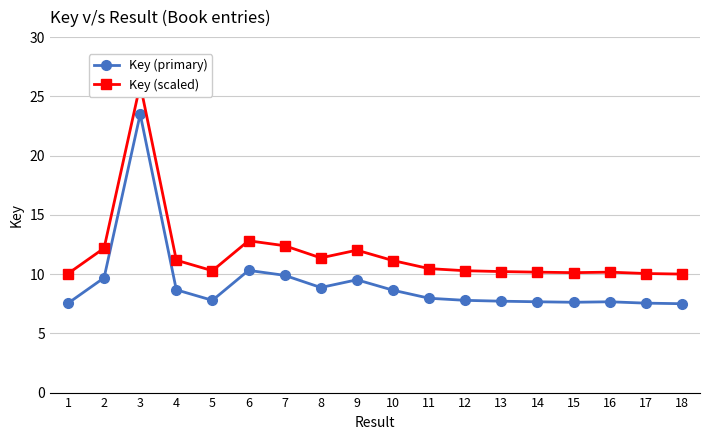

At which category is the sum across all series the highest?

3